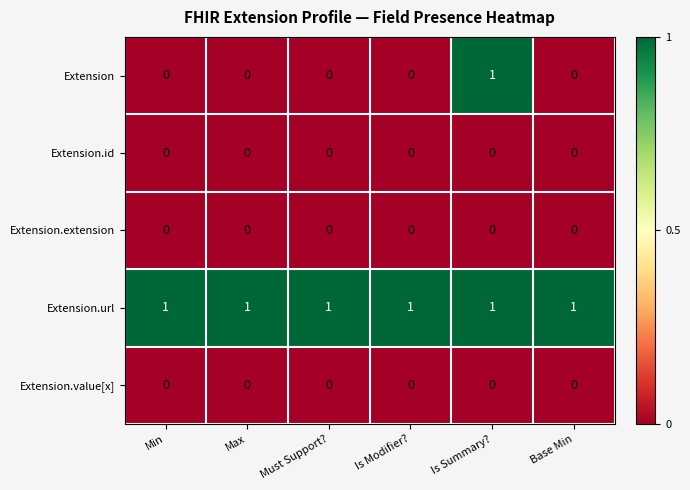

Which series has the largest range (max minus min)?

Extension